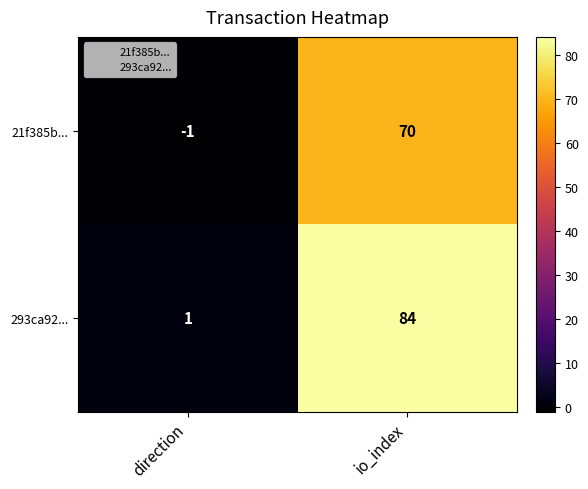

Is it true that 293ca92... equals 28 at io_index?

False